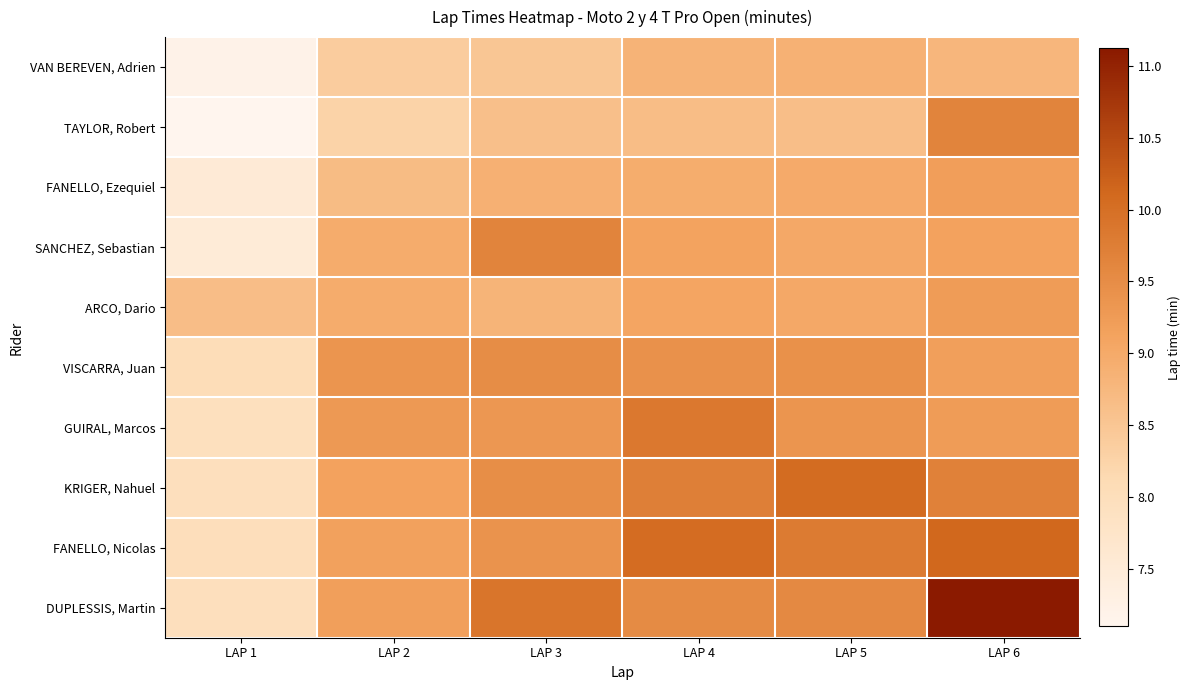

What is the difference between the highest and lowest values at LAP 1?

1.6